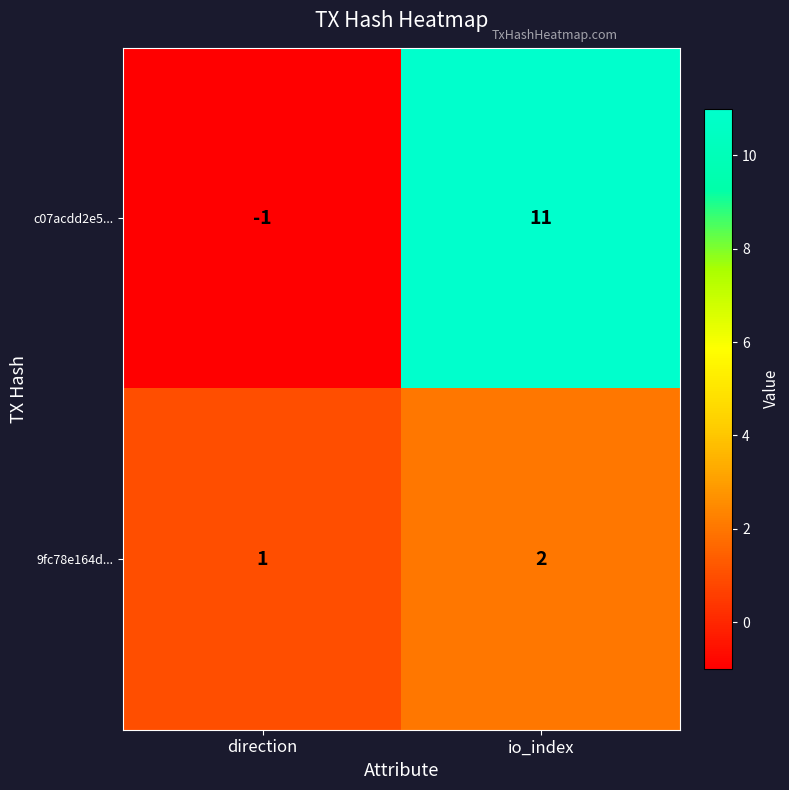

At which category is the sum across all series the highest?

io_index